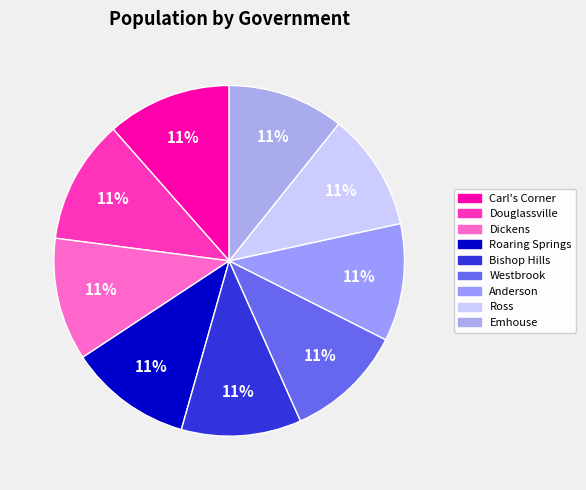

True or false: Douglassville accounts for 11% of the total.

True